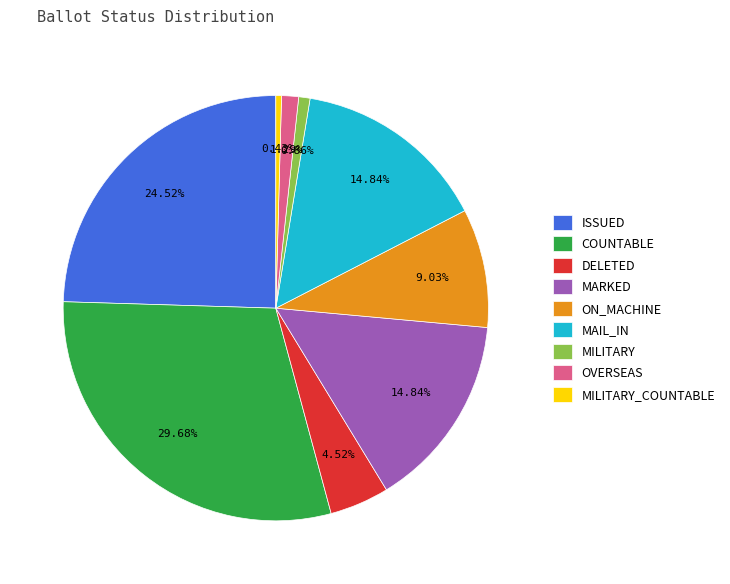

Is DELETED the majority of the pie?

No